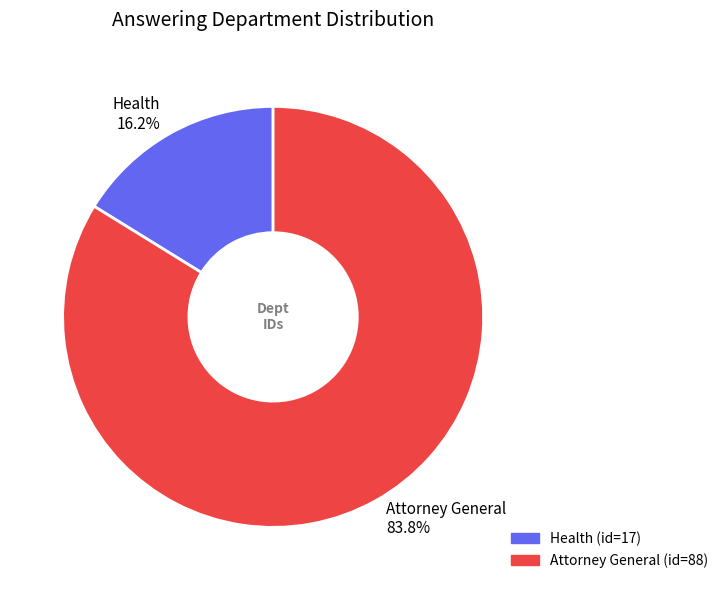

How many segments does this pie chart have?

2